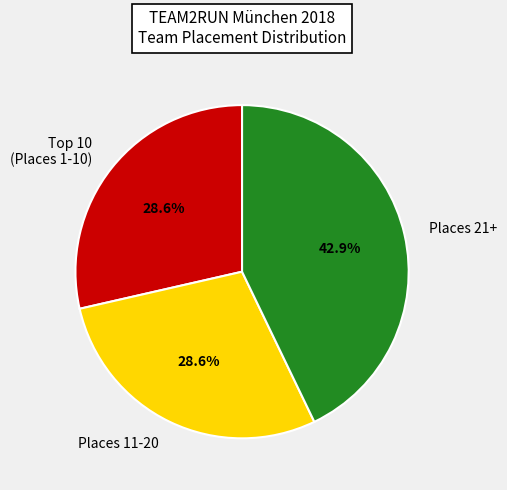

What portion of the pie excludes Places 21+?

57.1%